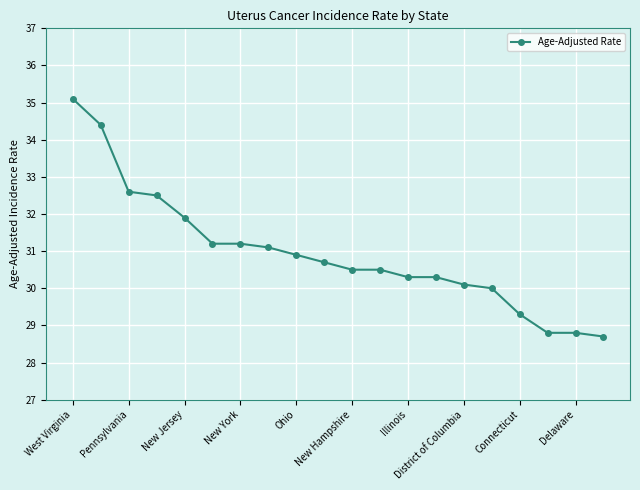

What is the maximum value shown in the chart?

35.1